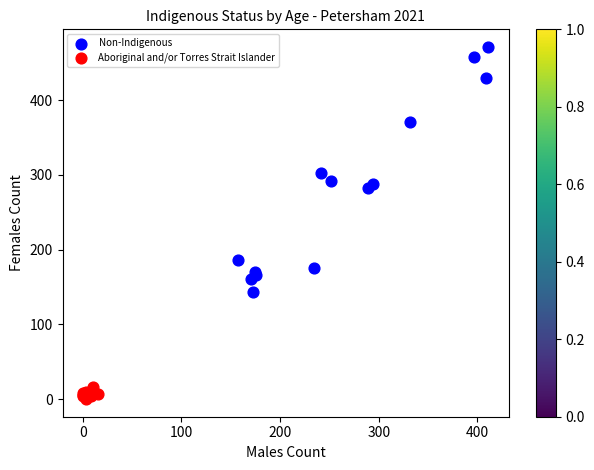

Which series contains the lowest Y value?

Aboriginal and/or Torres Strait Islander